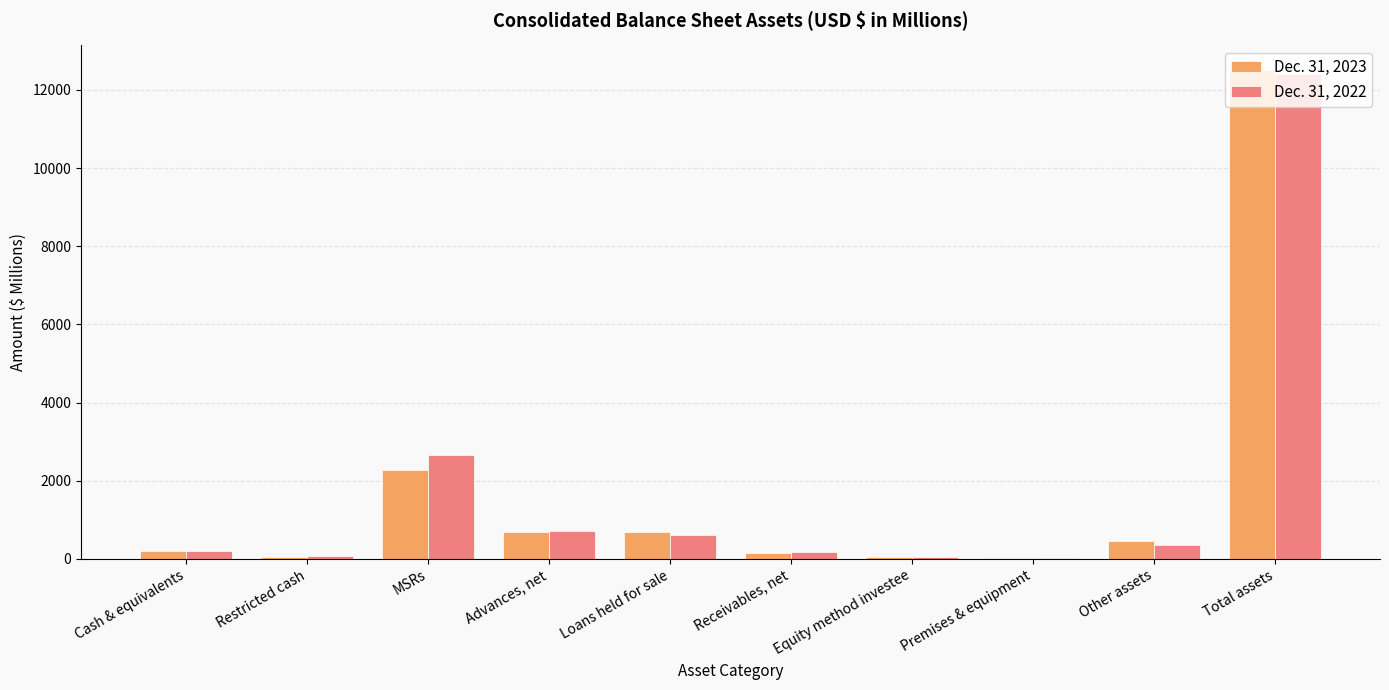

Between Advances, net and Total assets, which series saw the biggest shift?

Dec. 31, 2023